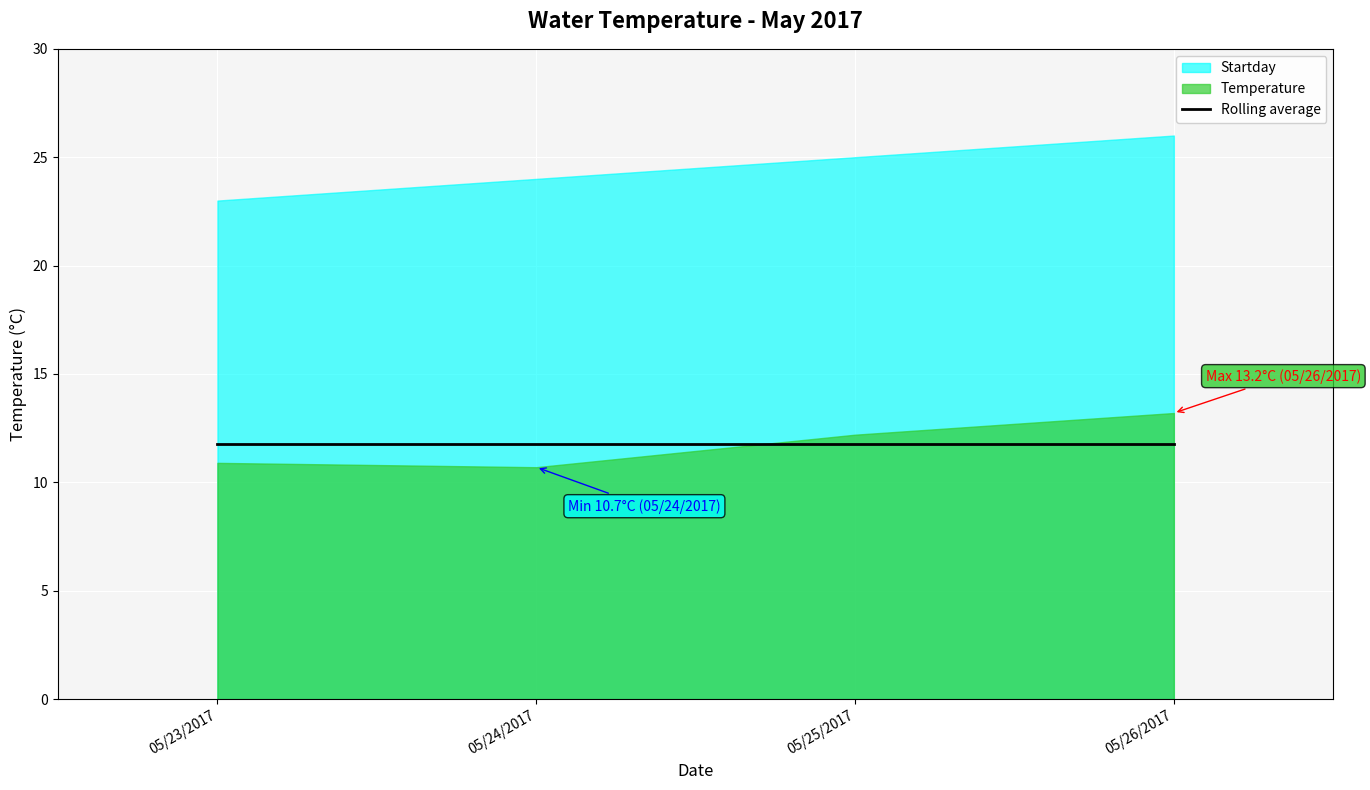

Reading left to right, transcribe all the data shown in this chart.

Temperature: 05/23/2017=10.9	05/24/2017=10.7	05/25/2017=12.2	05/26/2017=13.2
Startday: 05/23/2017=23.0	05/24/2017=24.0	05/25/2017=25.0	05/26/2017=26.0